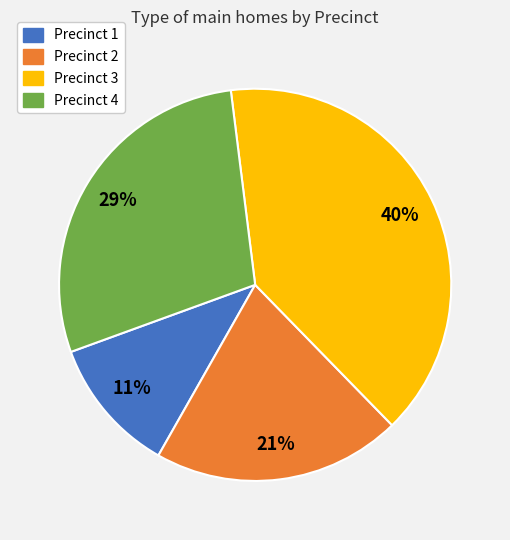

Is there any slice that represents more than half of the pie?

No